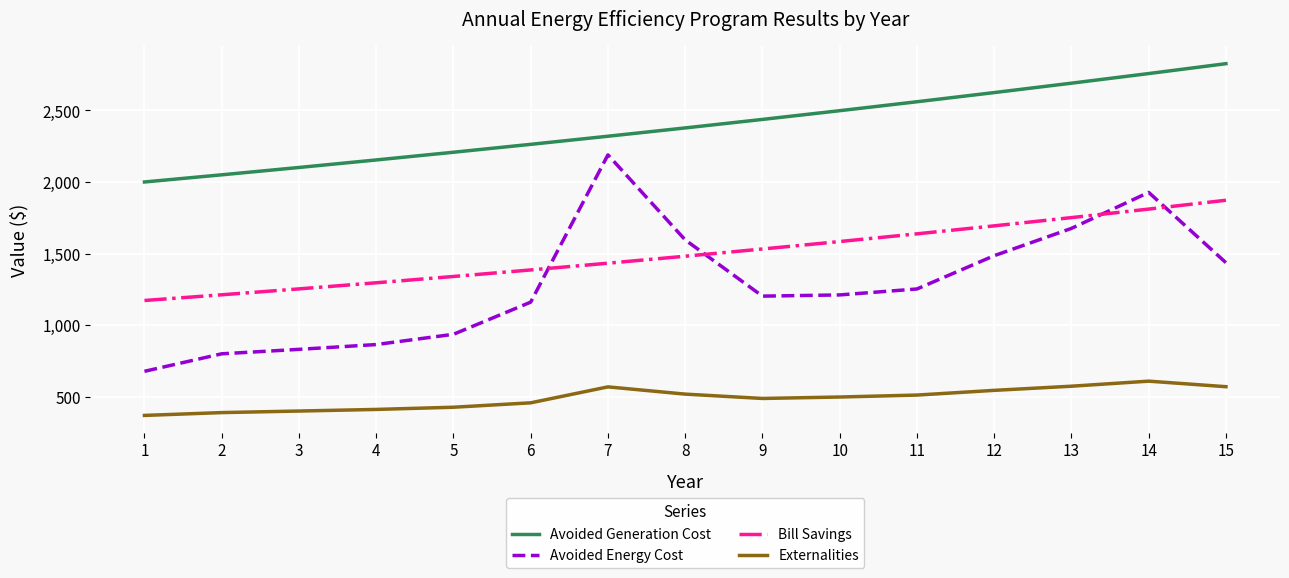

True or false: Externalities and Avoided Generation Cost cross at least once.

False